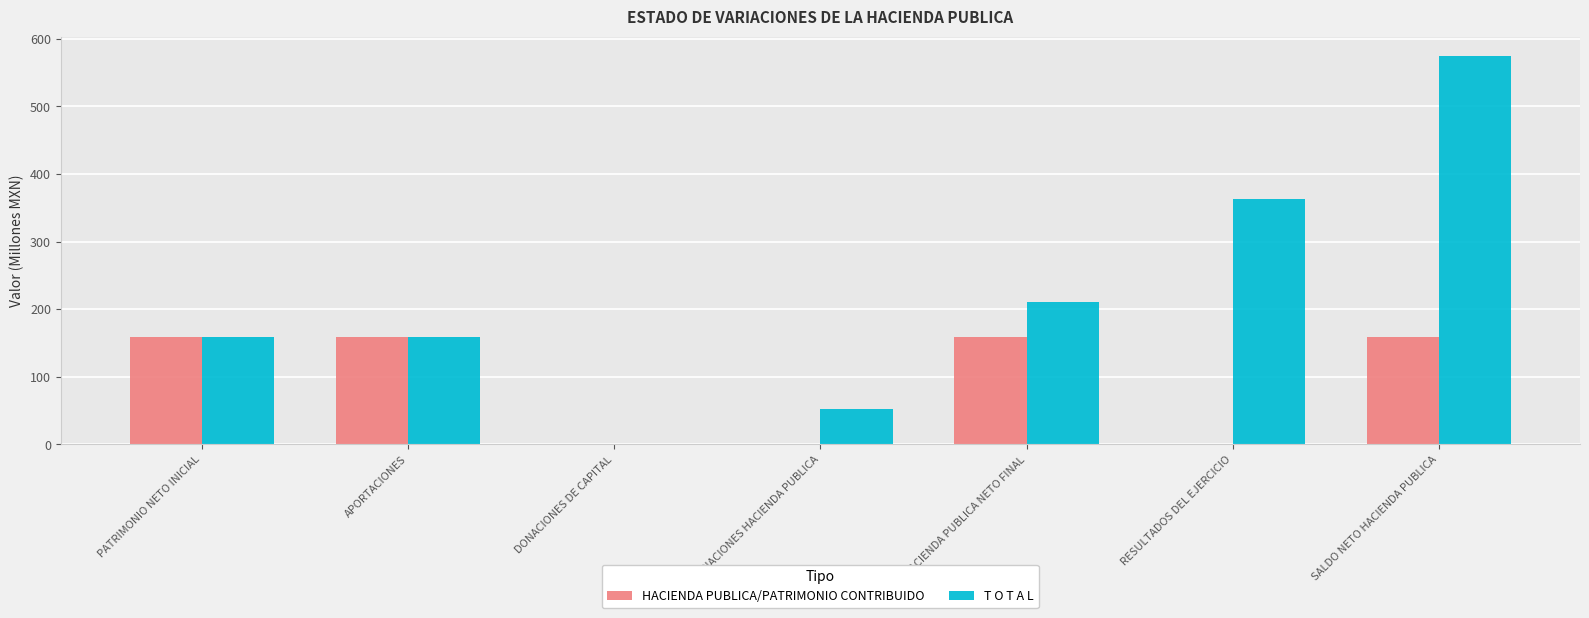

What are all the series names shown in the legend?

HACIENDA PUBLICA/PATRIMONIO CONTRIBUIDO, T O T A L